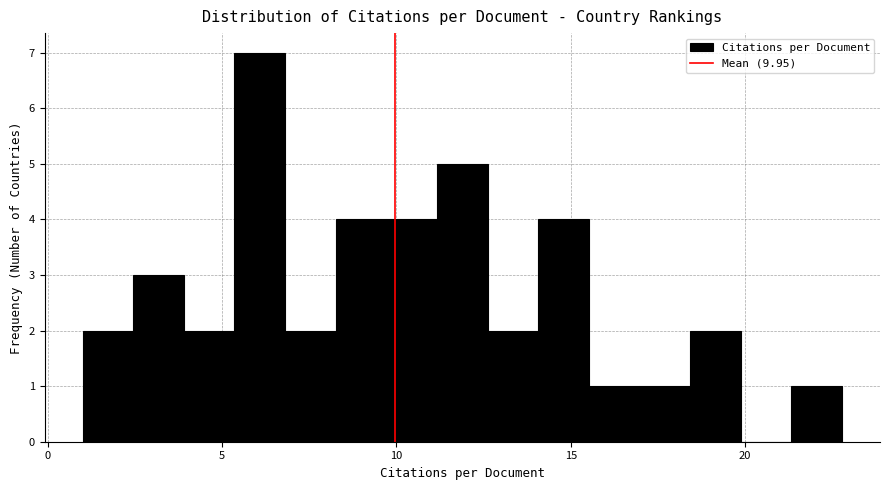

Read against the x-axis, roughly where is the centre of the tallest bar?

6.0